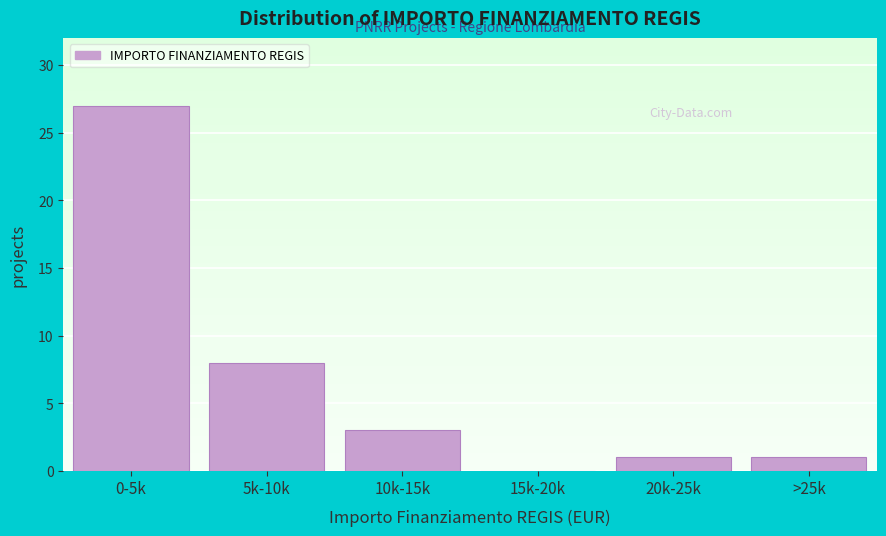

Reading right to left, what are all the values shown in this chart?

>25k=1	20k-25k=1	15k-20k=0	10k-15k=3	5k-10k=8	0-5k=27